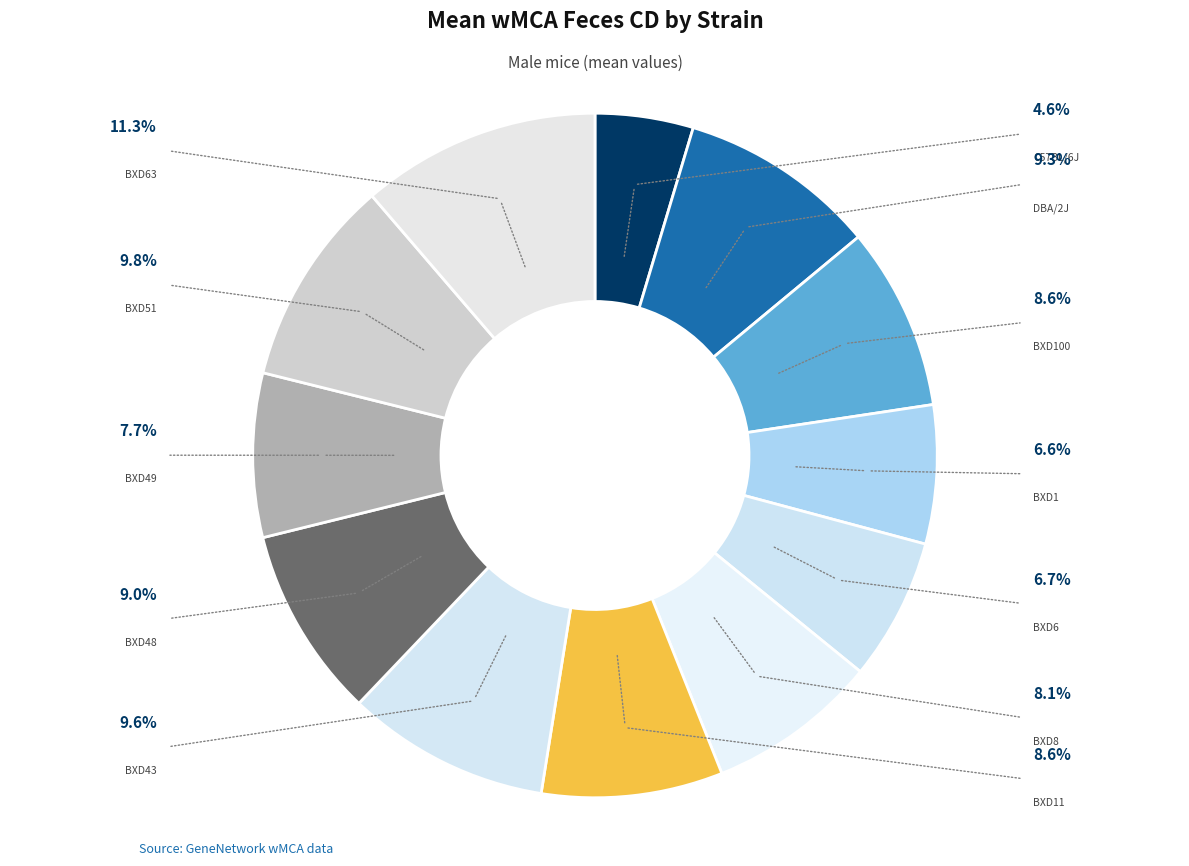

Count the number of slices in the pie.

12